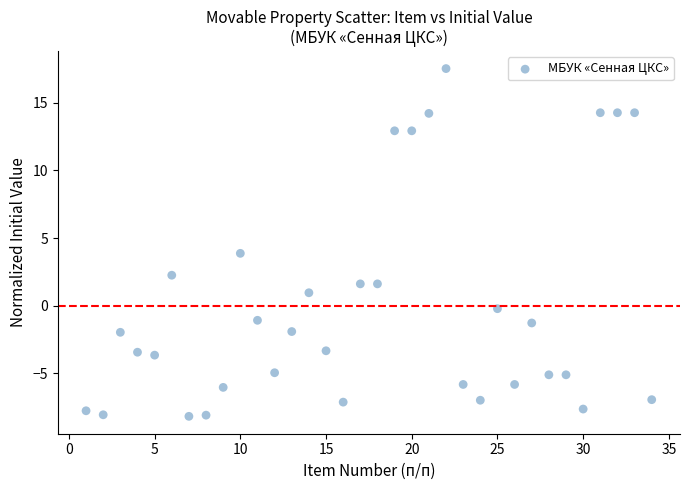

What is the range of Y values (max minus min)?

25.7